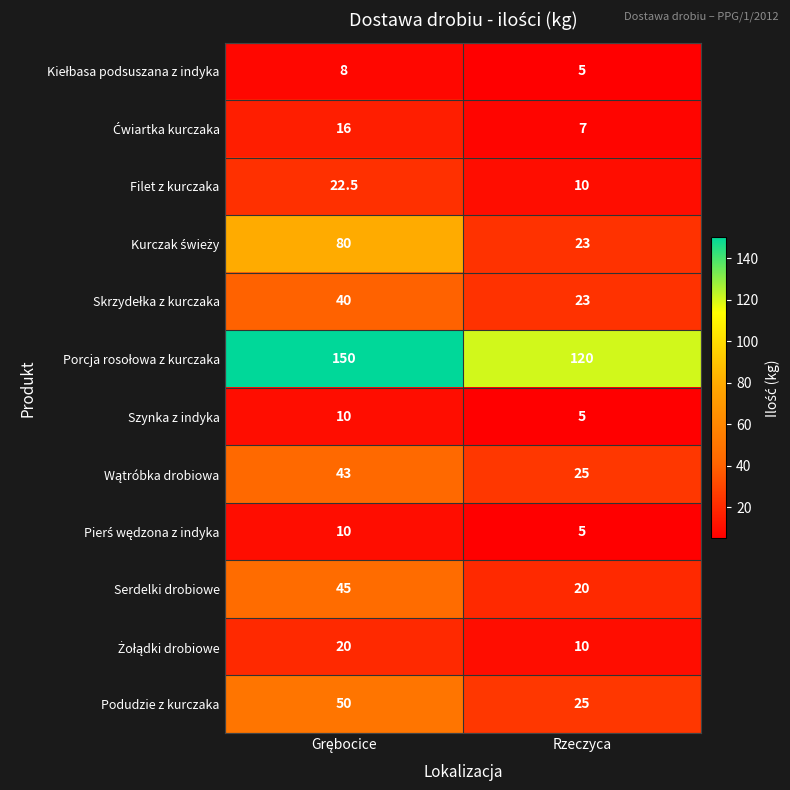

What is the sum of all Szynka z indyka values?

15.0